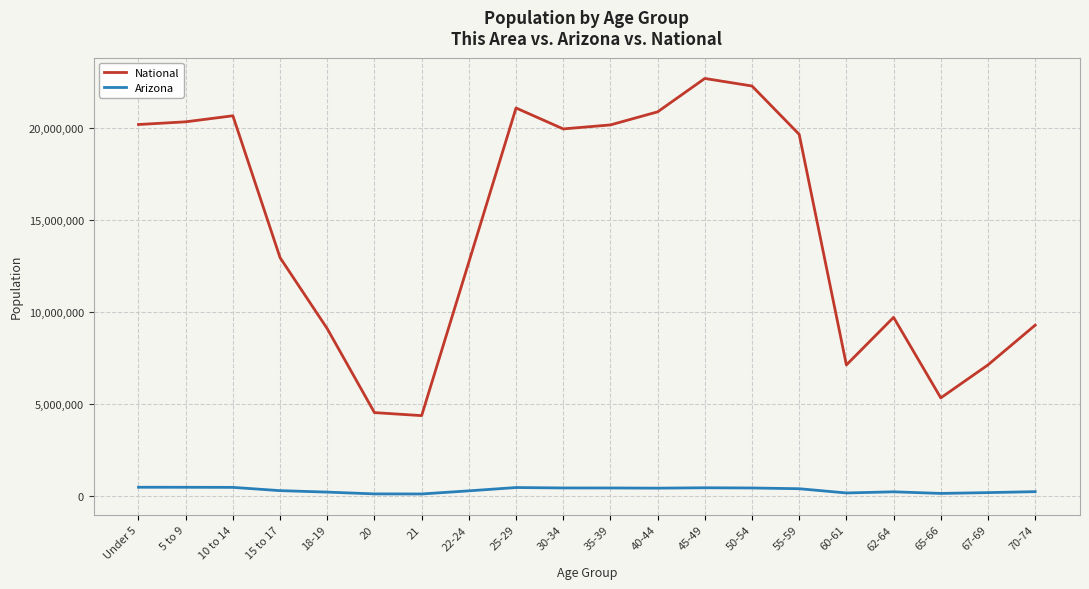

What is the difference between the highest and lowest values at 18-19?

8895462